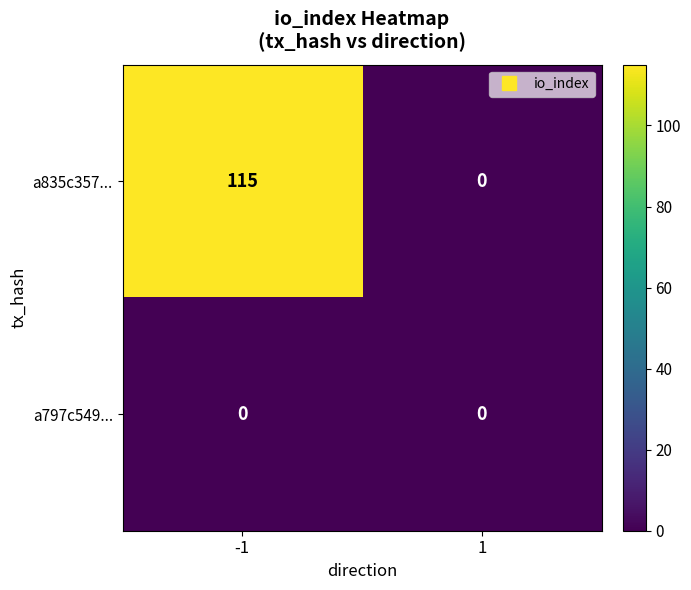

Reading left to right, extract all data points from this chart.

a835c357...: -1=115	1=0
a797c549...: -1=0	1=0